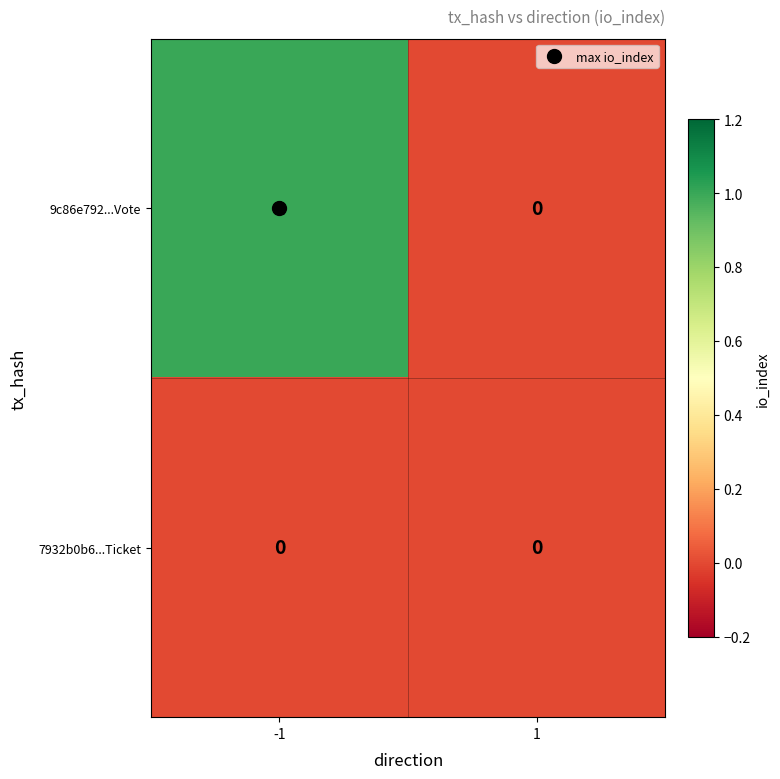

How many data points does each series have?

2